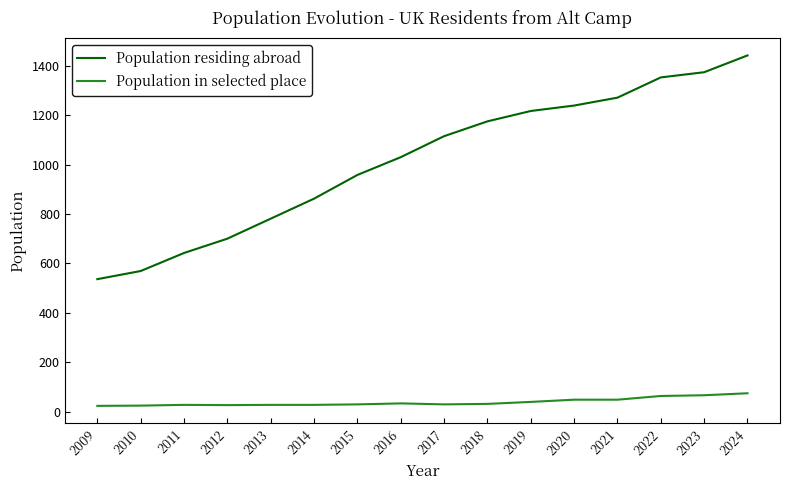

True or false: Population in selected place has a value of 63 at 2022.

True